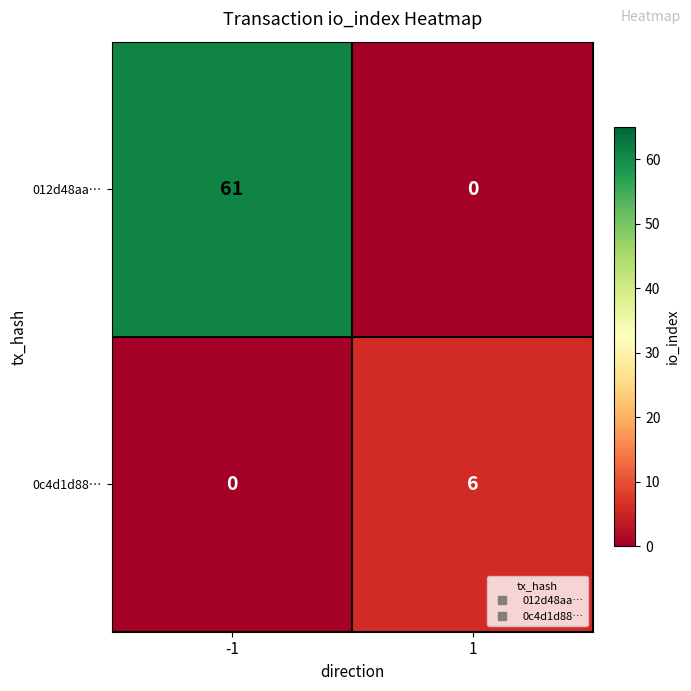

Rank the series by their maximum value, from highest to lowest.

012d48aa…, 0c4d1d88…